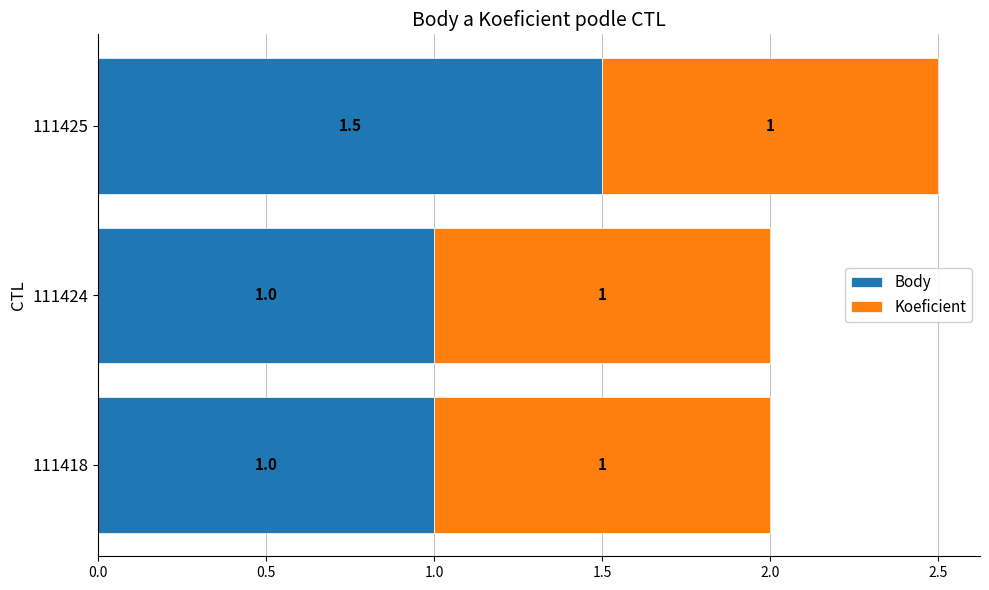

At which category is the sum across all series the highest?

111425